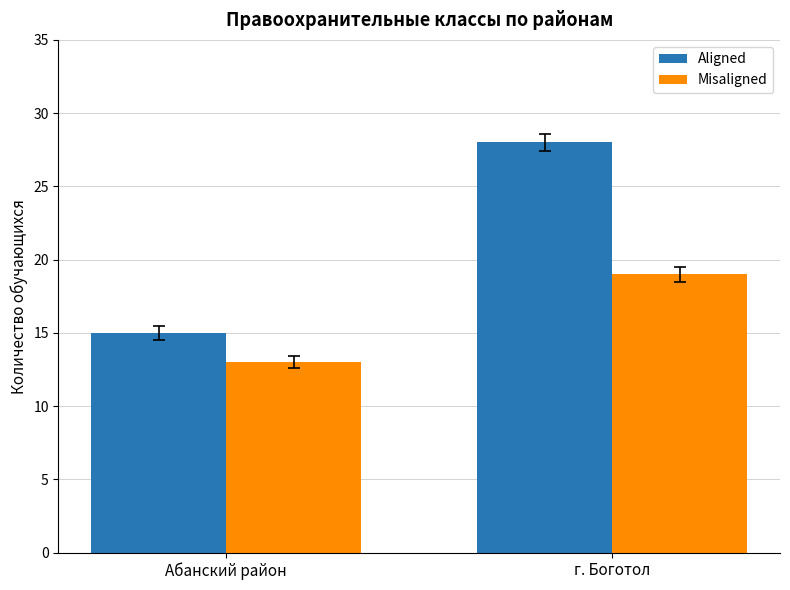

What is the average value of the Misaligned series?

16